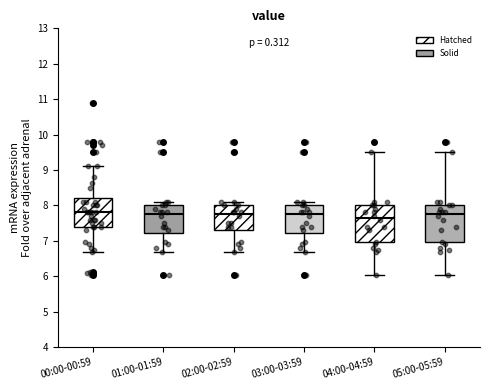

Reading left to right, transcribe this box plot: for each box, give where its median line is, the range the box spans, and where its two whiskers end, as read against the y-axis. The values are not printed on the chart, so give them approximately, as read against the axis.

00:00-00:59: median 7.8, box 7.4 to 8.2, whiskers 6.7 to 9.1
01:00-01:59: median 7.8, box 7.2 to 8.0, whiskers 6.7 to 8.1
02:00-02:59: median 7.8, box 7.3 to 8.0, whiskers 6.7 to 8.1
03:00-03:59: median 7.8, box 7.2 to 8.0, whiskers 6.7 to 8.1
04:00-04:59: median 7.7, box 7.0 to 8.0, whiskers 6.0 to 9.5
05:00-05:59: median 7.8, box 7.0 to 8.0, whiskers 6.0 to 9.5